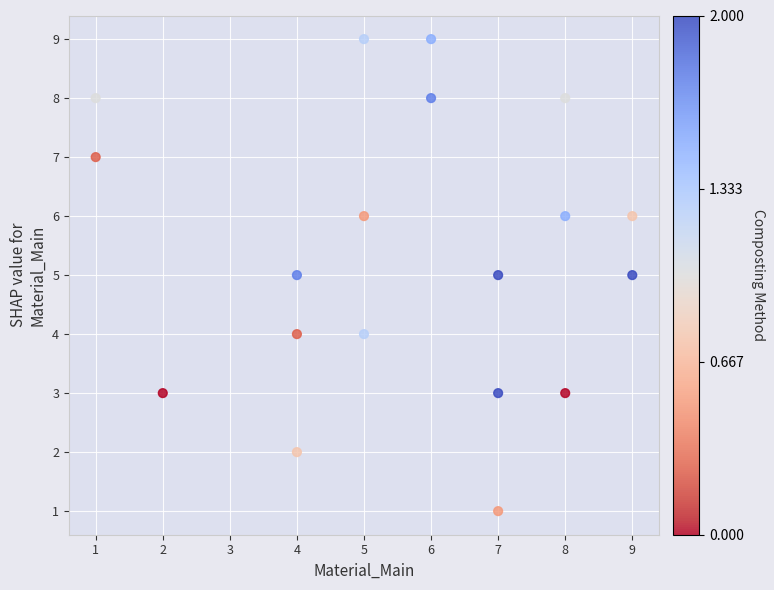

What is the range of Y values (max minus min)?

8